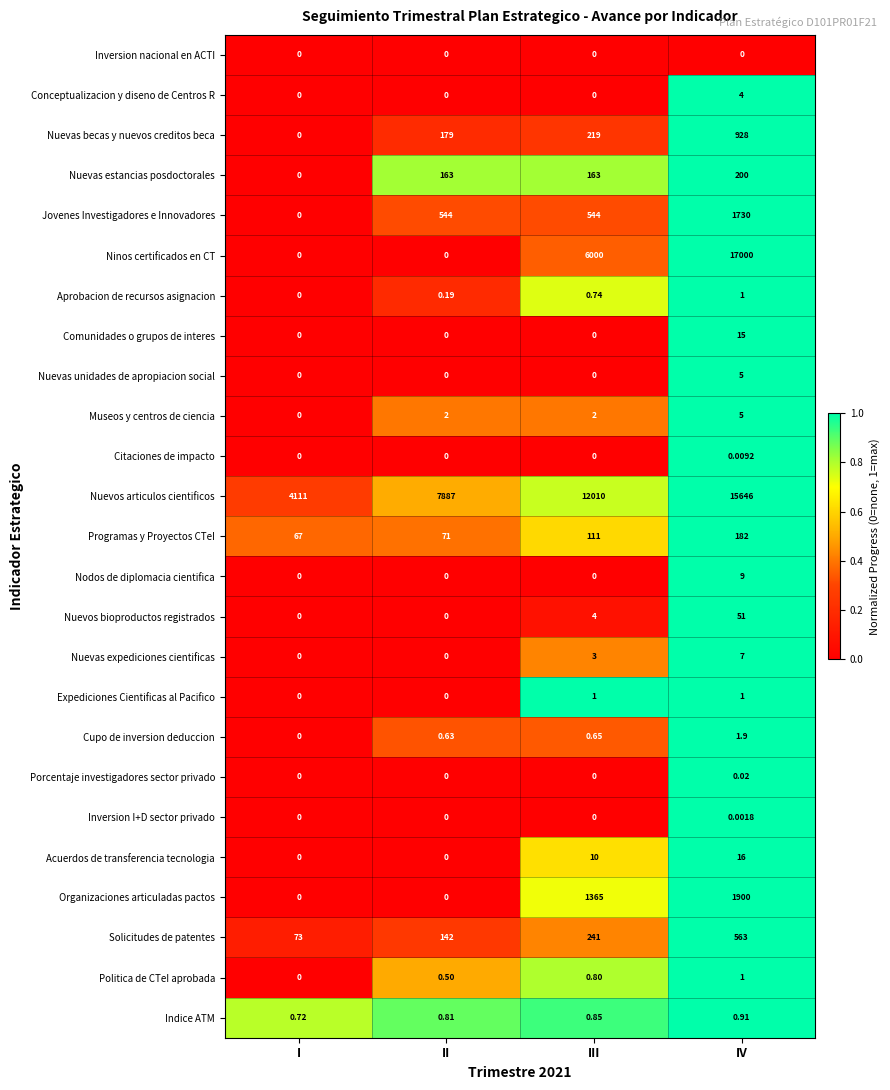

What is the spread (max minus min) of values at III?

12010.0